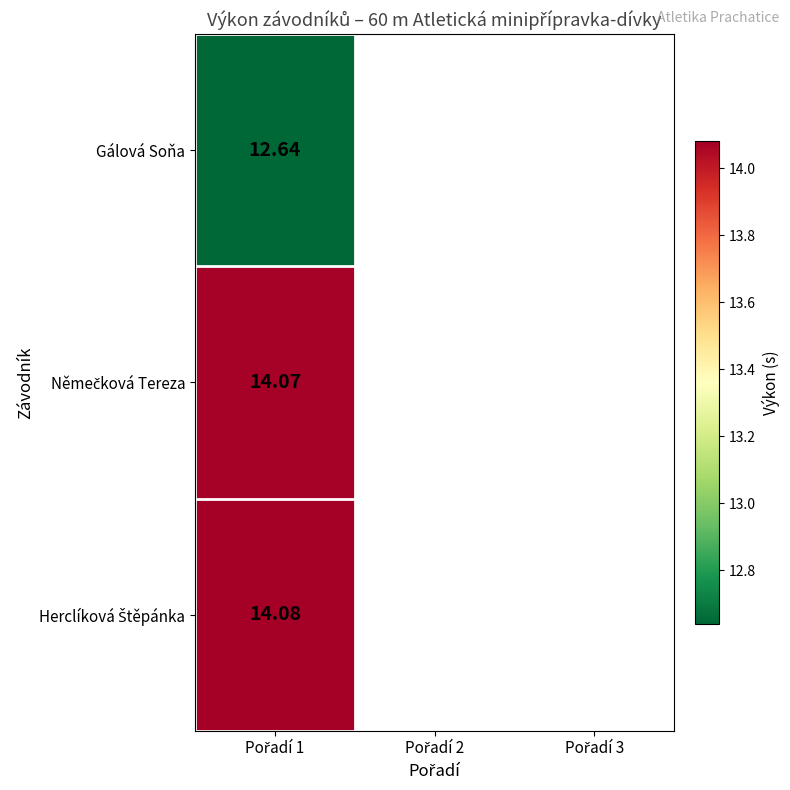

Which series has the widest spread of values?

Gálová Soňa